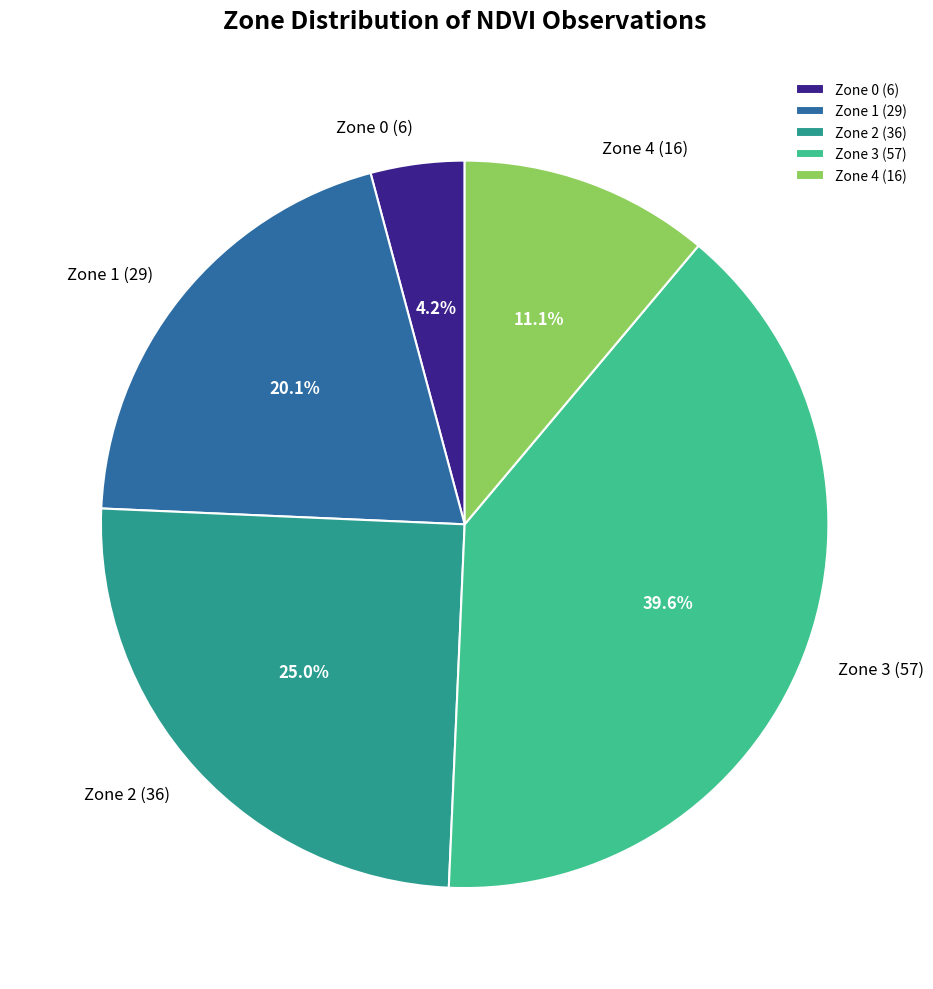

Does Zone 4 (16) represent more than half of the total?

No